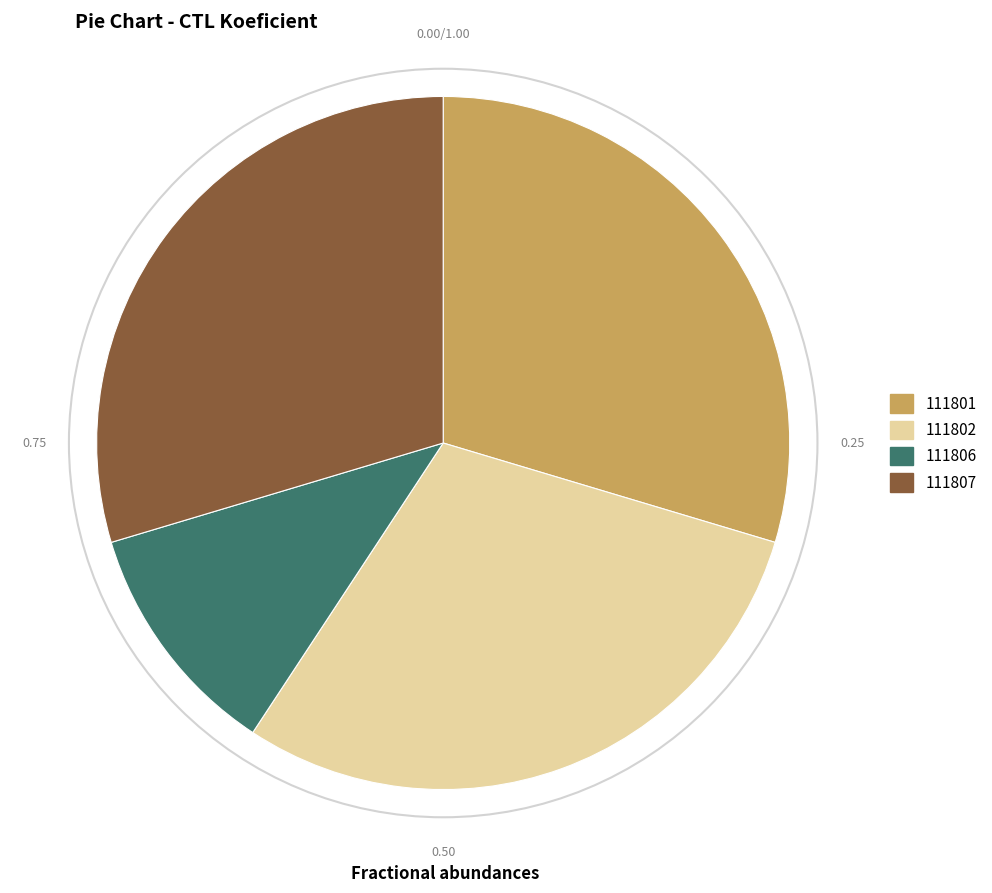

Approximately how many times larger is the value at 111806 compared to 111801?

0.4